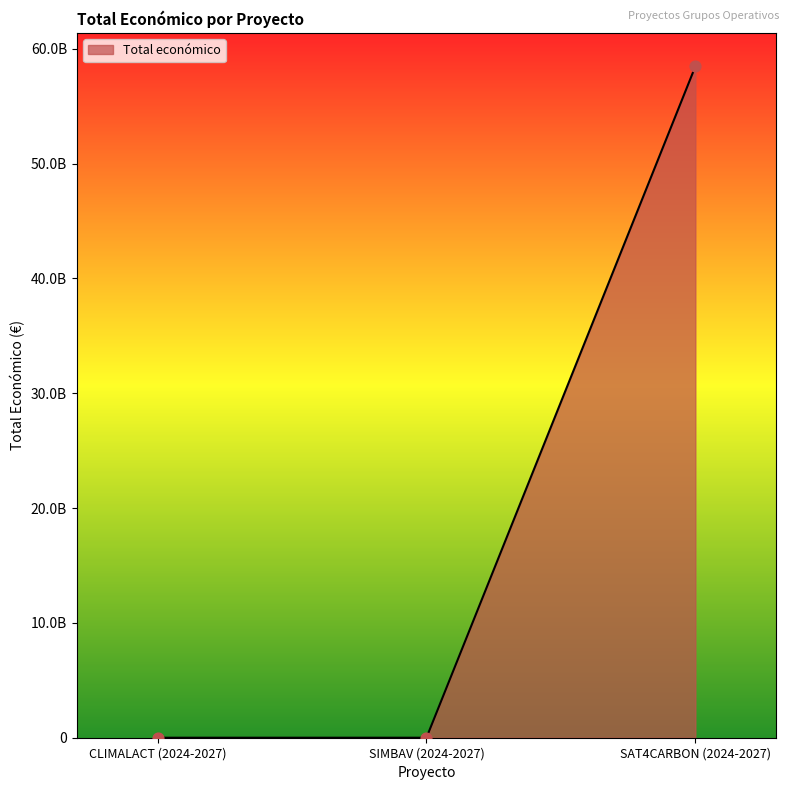

What is the change in value from CLIMALACT (2024-2027) to SAT4CARBON (2024-2027)?

+58462341715